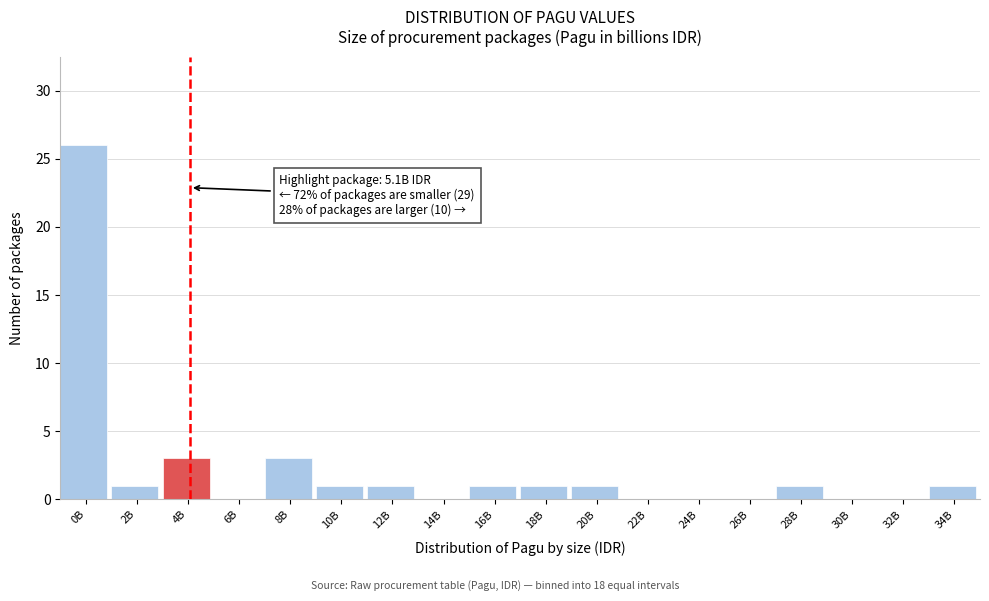

Reading left to right, list all the values displayed in this chart.

0B=26	2B=1	4B=3	6B=0	8B=3	10B=1	12B=1	14B=0	16B=1	18B=1	20B=1	22B=0	24B=0	26B=0	28B=1	30B=0	32B=0	34B=1